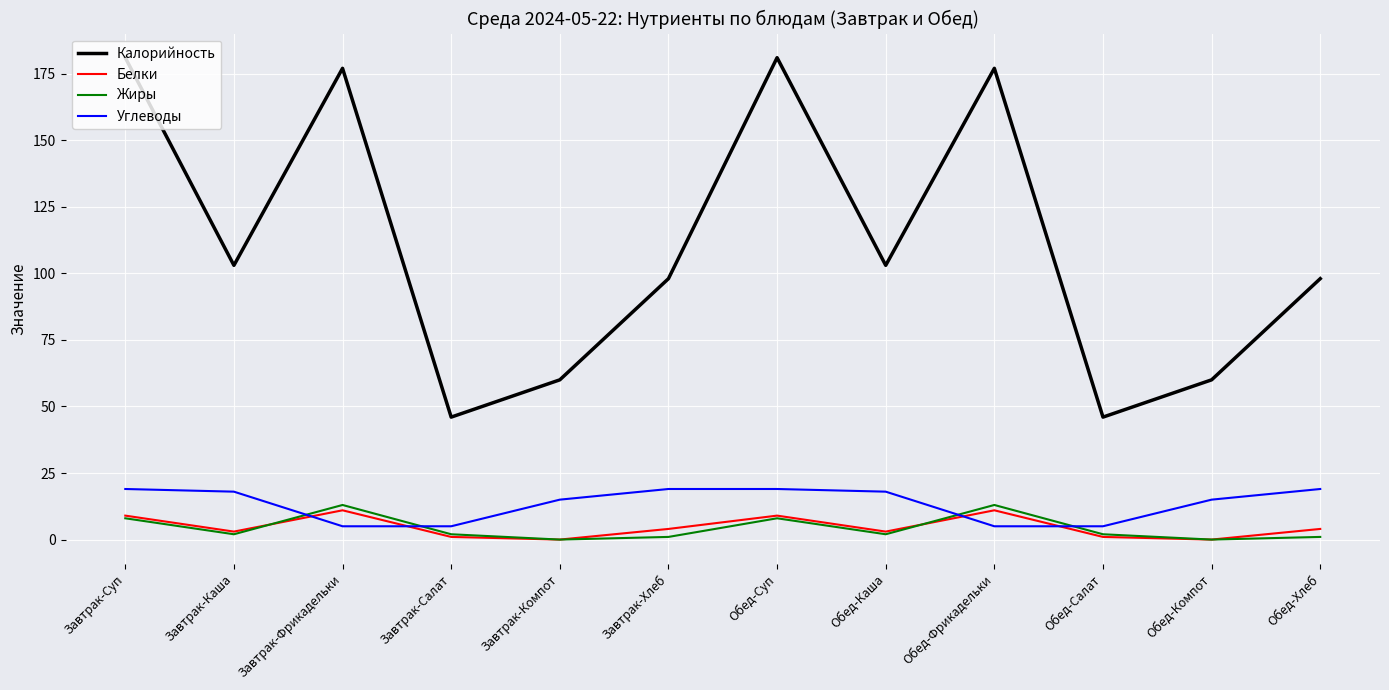

At which category does Белки reach its first local peak?

Завтрак-Фрикадельки